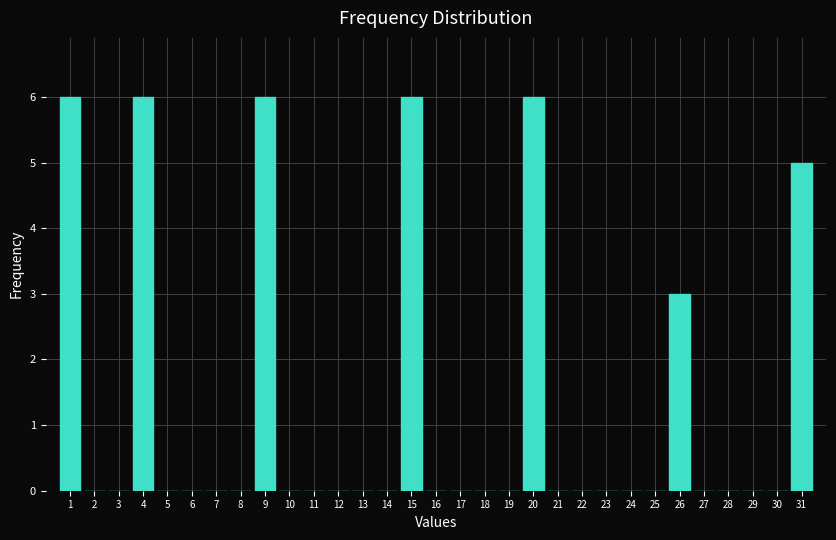

What is the sum of all values?

38